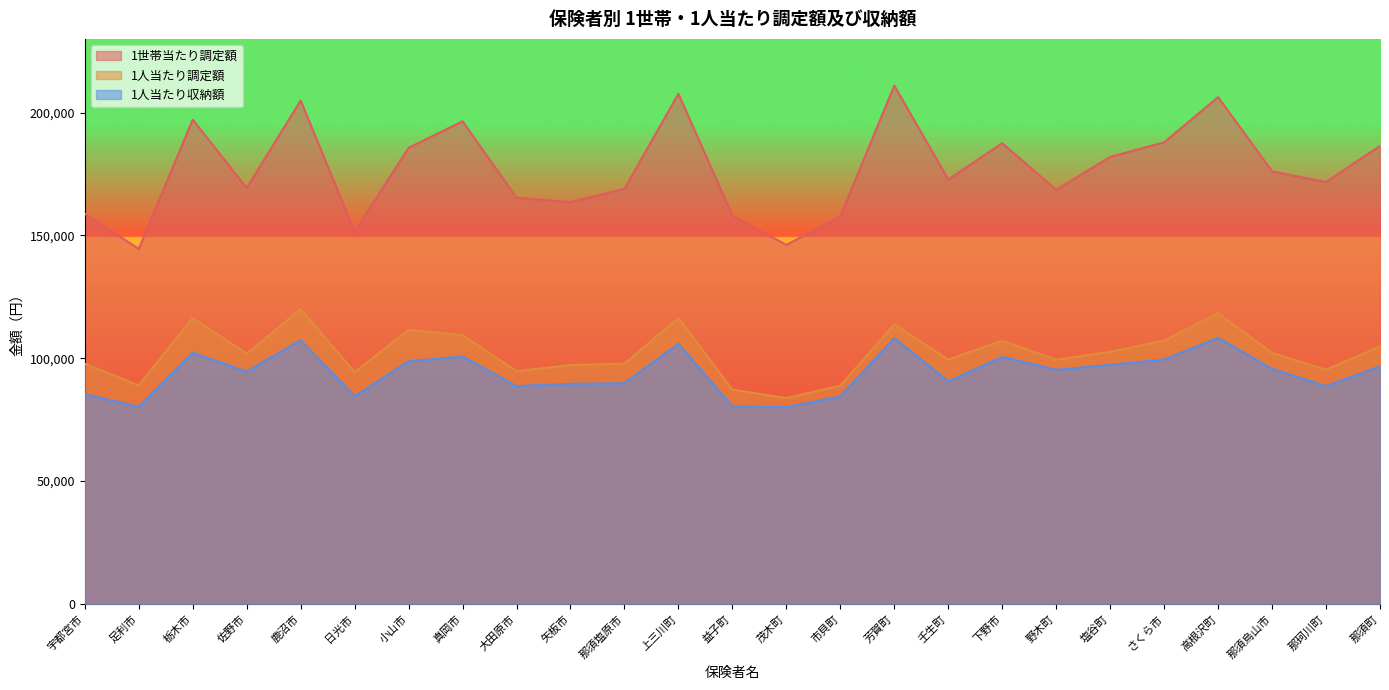

Is it true that 1人当たり収納額 equals 94600 at 佐野市?

True